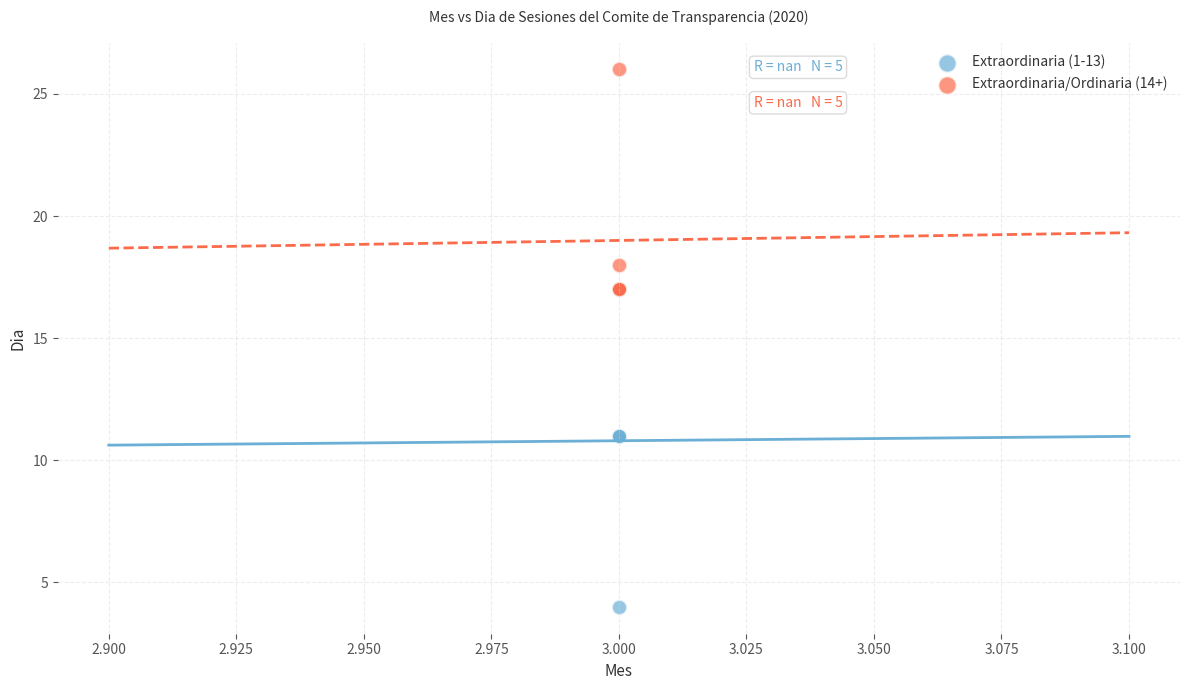

Which series has the largest Y range (max minus min)?

Extraordinaria (1-13)